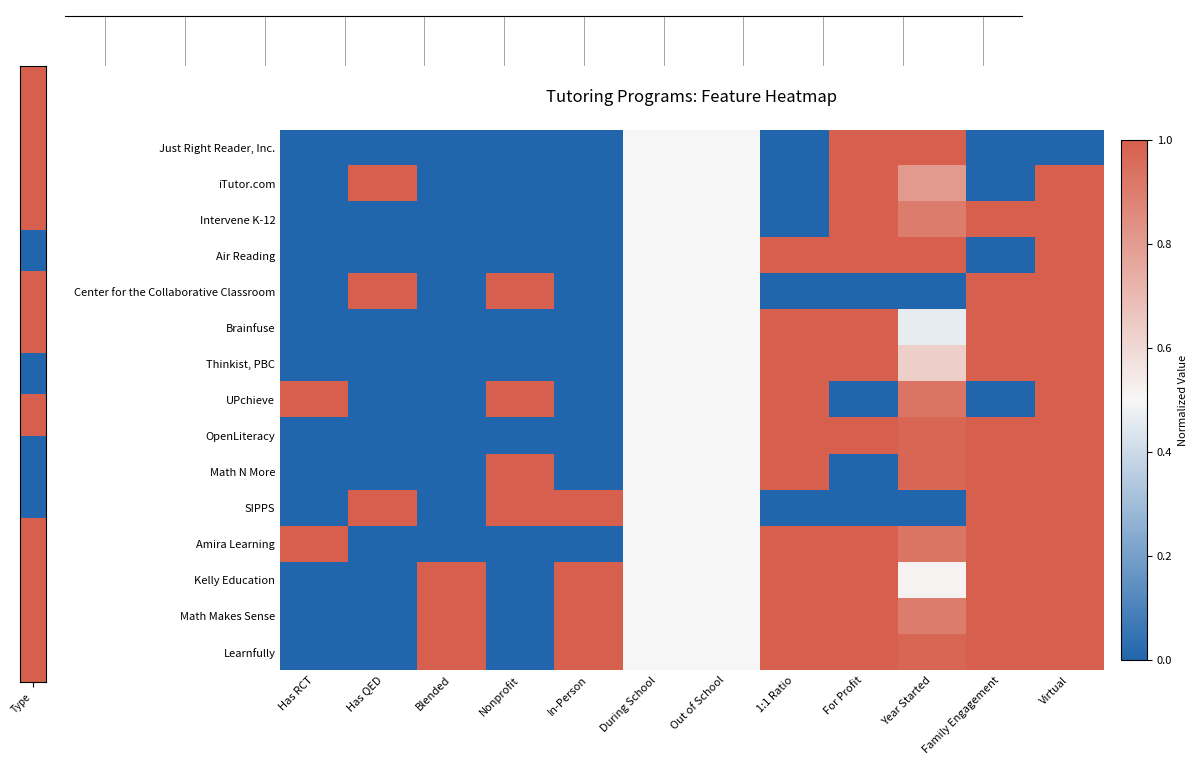

What is the spread (max minus min) of values at In-Person?

1.0